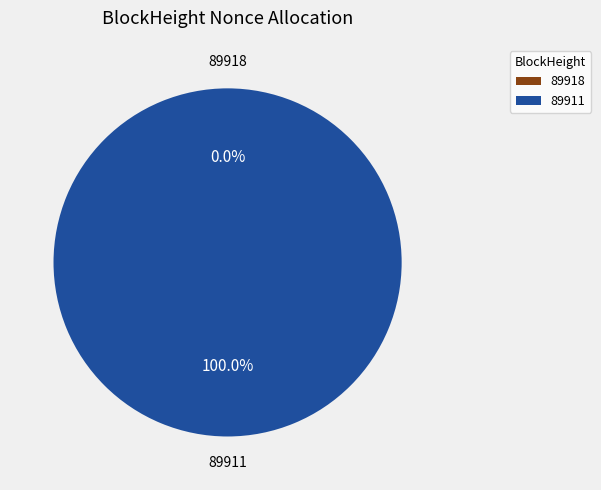

Rank the categories by value from lowest to highest.

89918, 89911